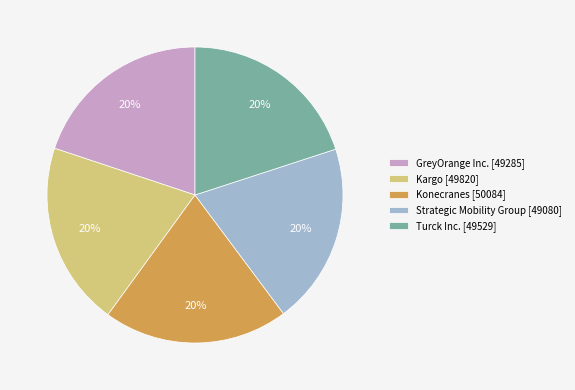

To the nearest percent, what portion does Konecranes represent?

20%